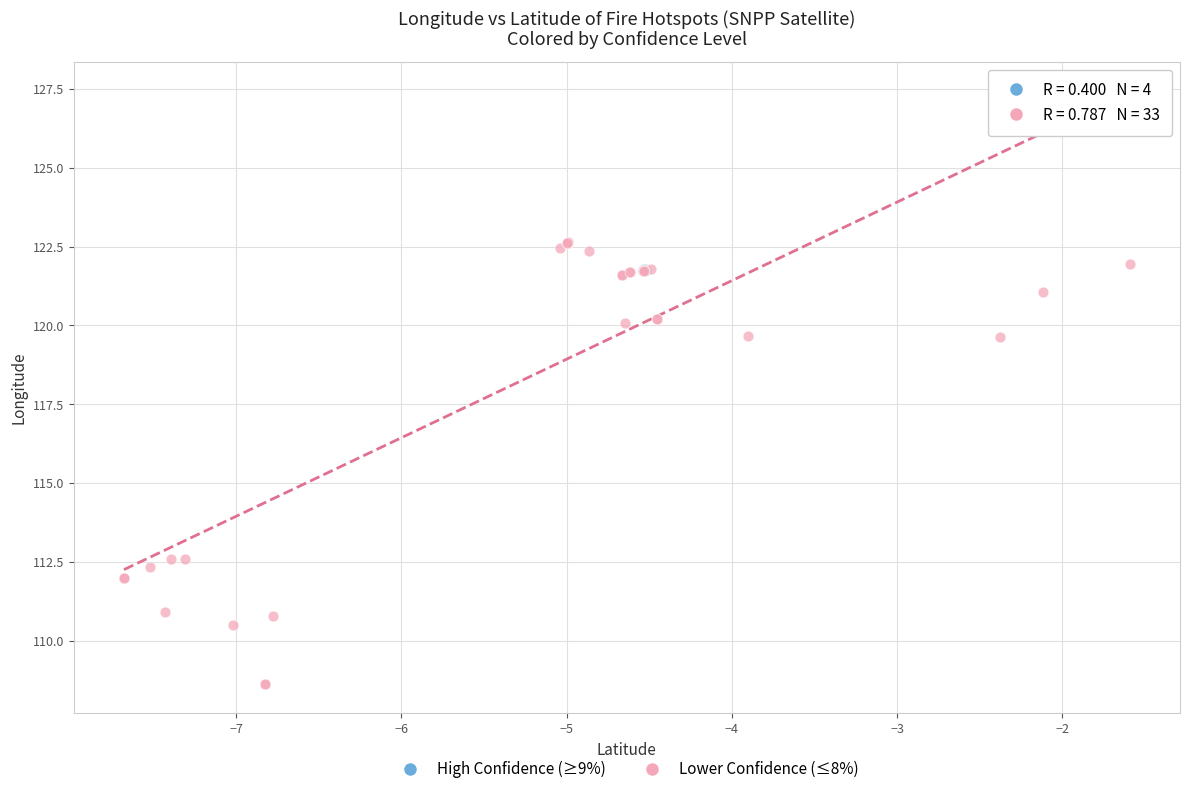

Which series reaches the minimum Y coordinate?

Lower Confidence (≤8%)